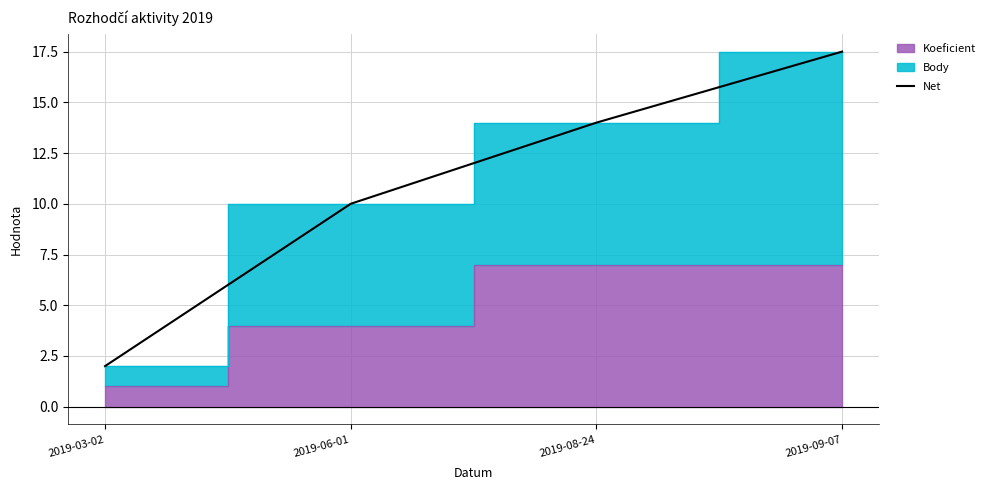

What is the maximum value shown in the chart?

17.5